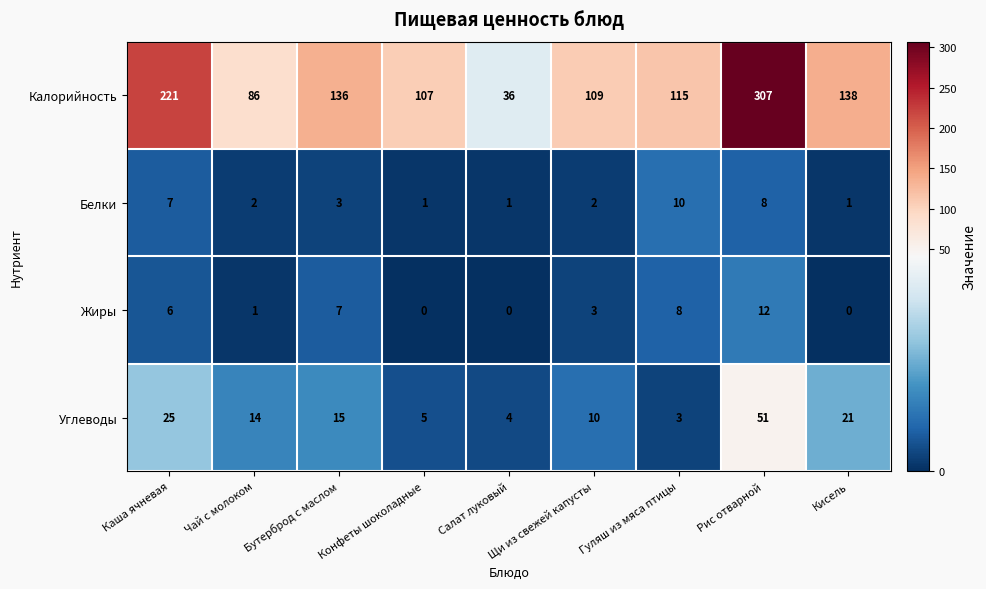

How many distinct data groups are displayed?

4